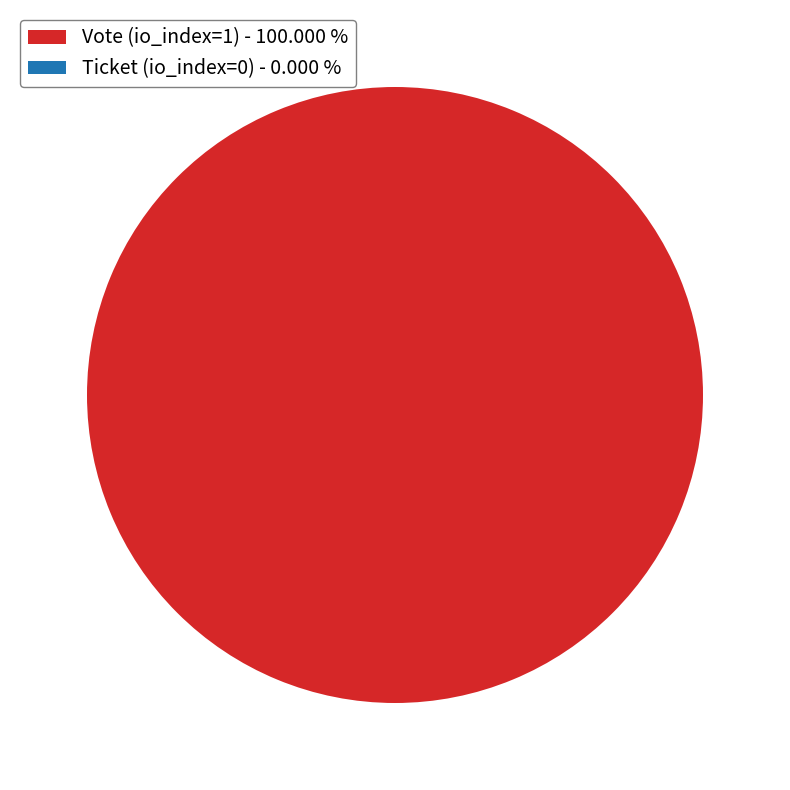

How many segments does this pie chart have?

2